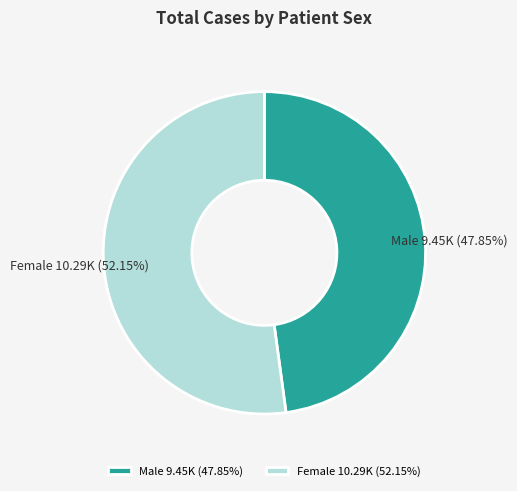

What percentage is NOT represented by Female?

47.9%